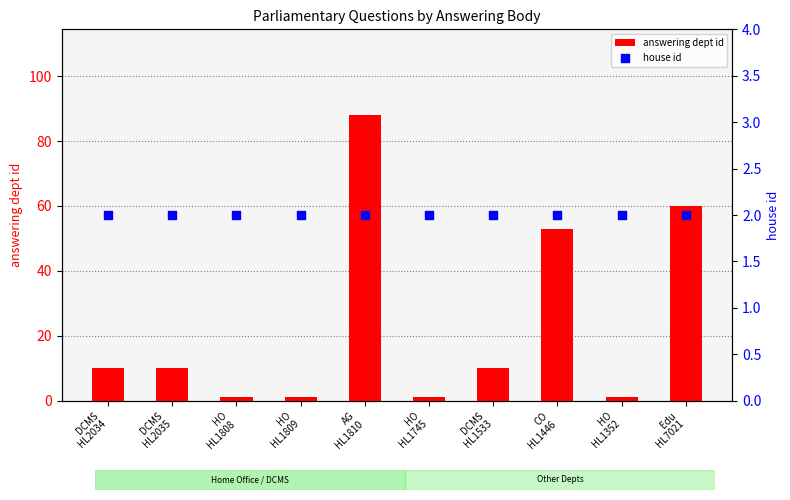

Which series reaches the minimum Y coordinate?

answering dept id